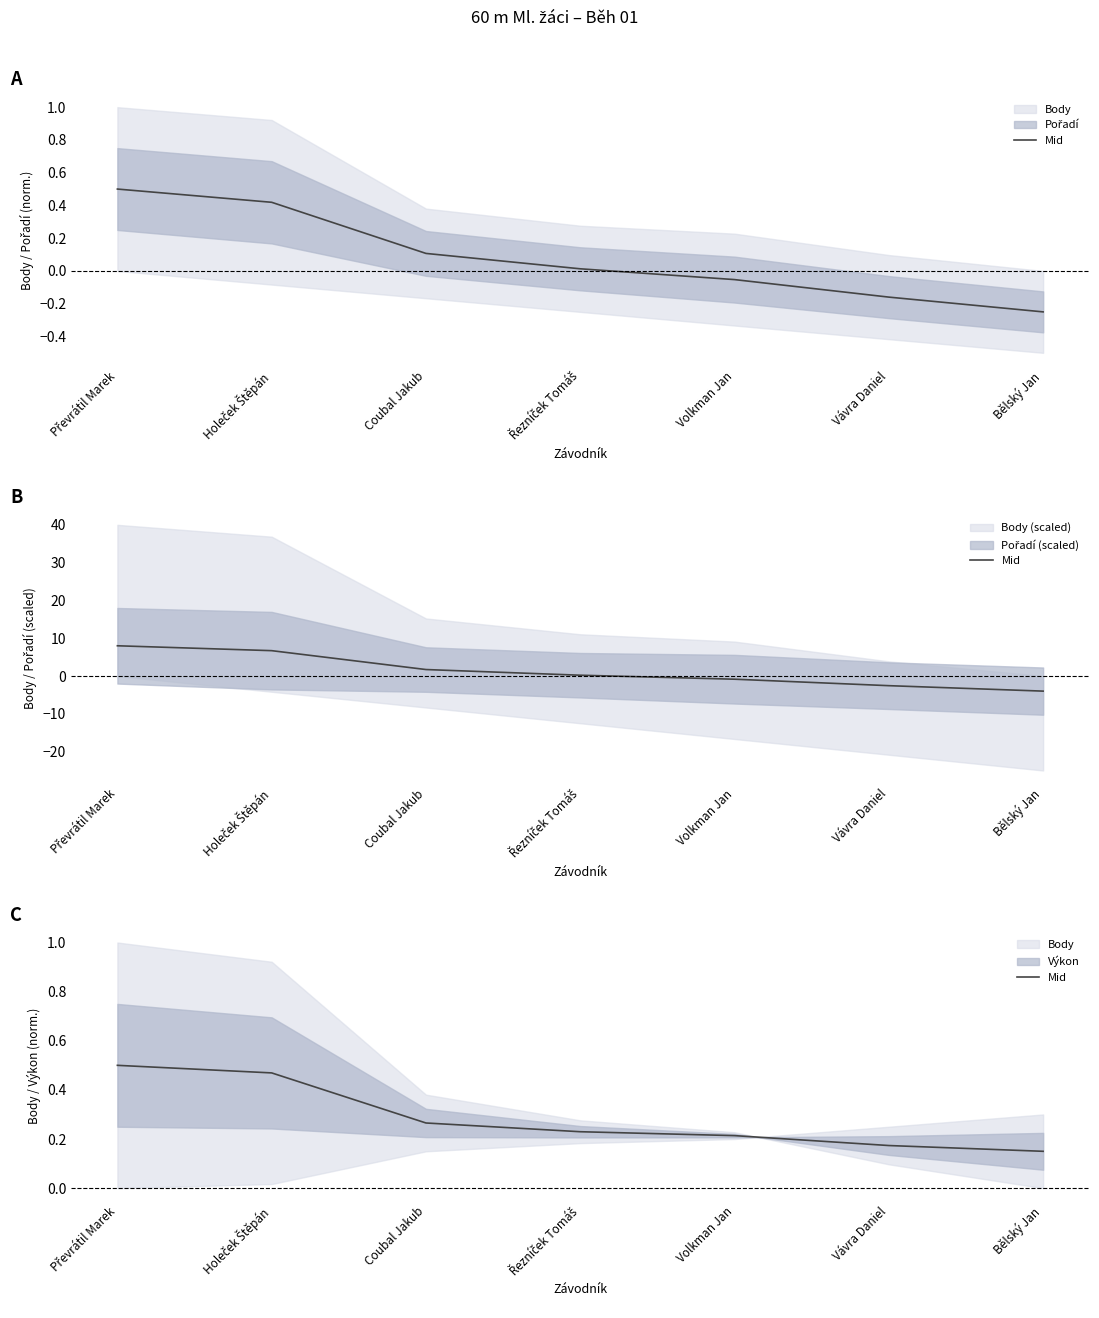

At which category does the chart reach its minimum across all series?

Bělský Jan